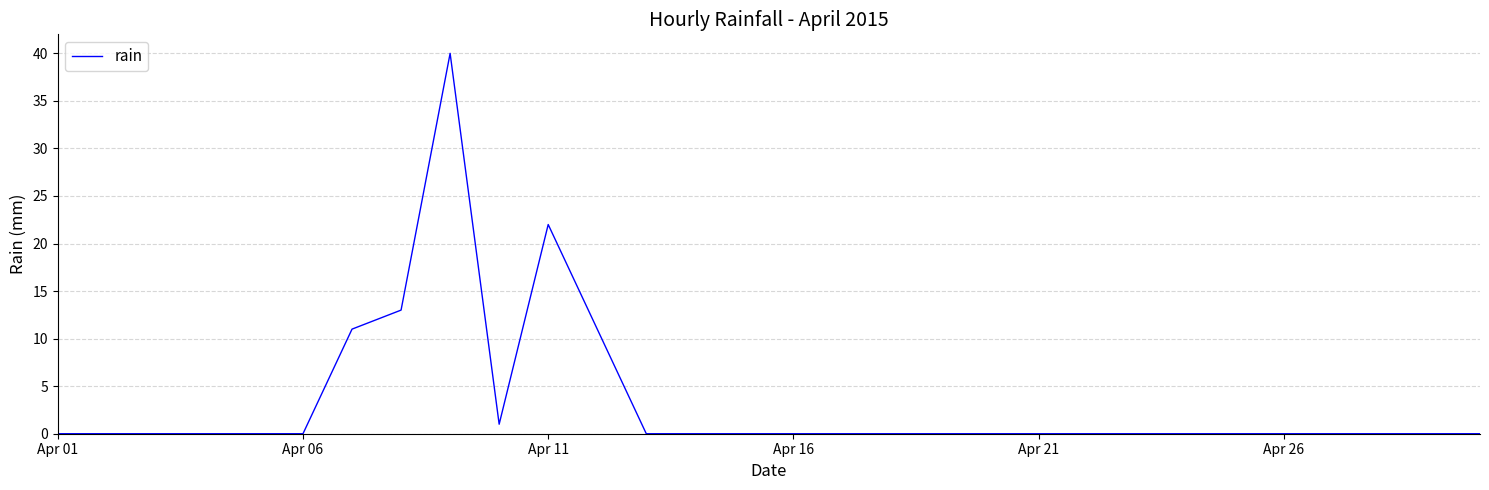

What is the difference between the maximum and minimum values?

40